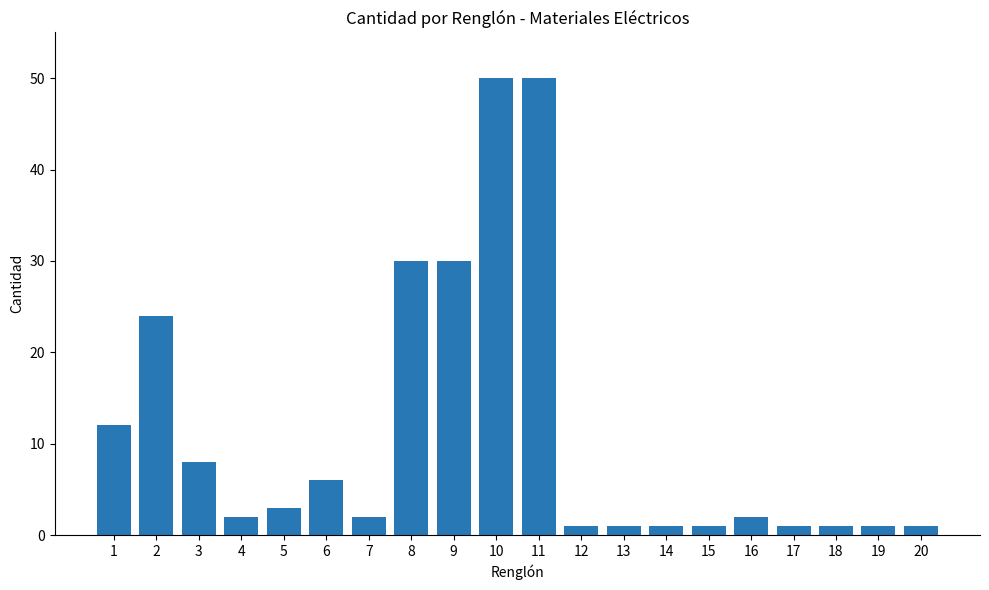

True or false: the data shows 8 at 3.

True